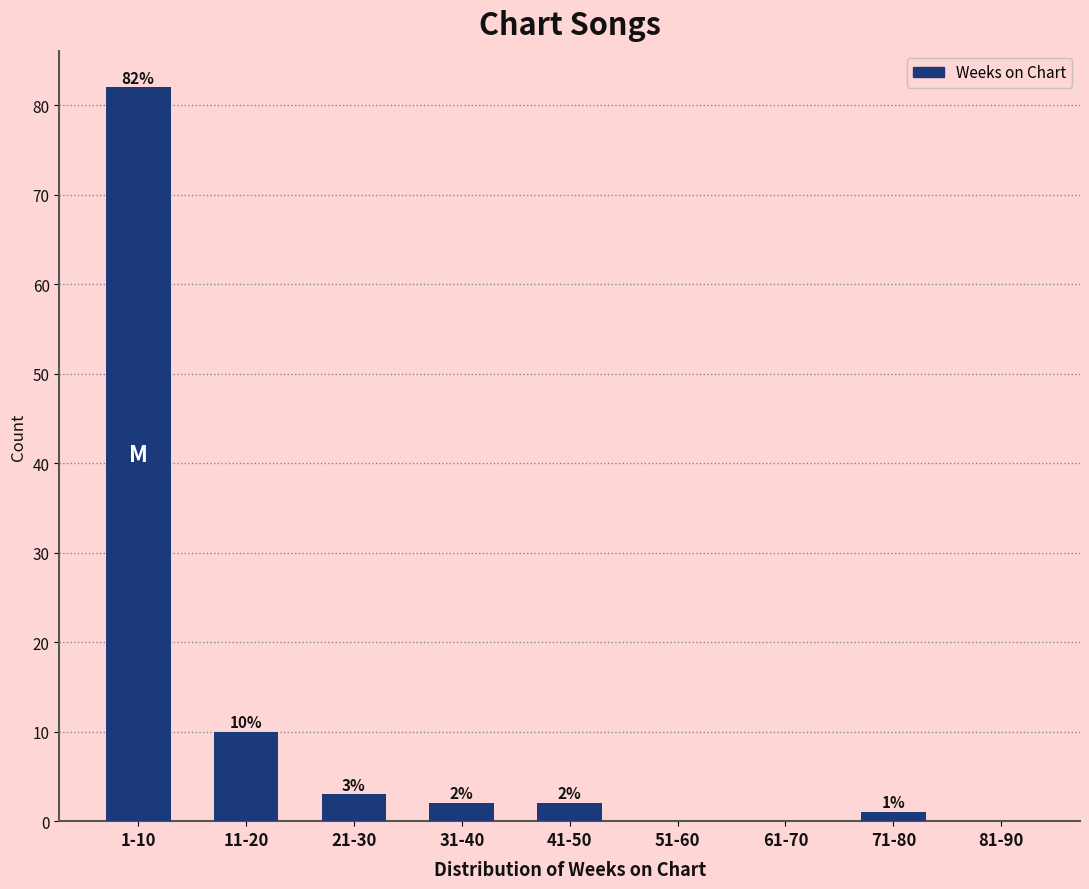

Reading left to right, extract all data points from this chart.

1-10=82	11-20=10	21-30=3	31-40=2	41-50=2	51-60=0	61-70=0	71-80=1	81-90=0